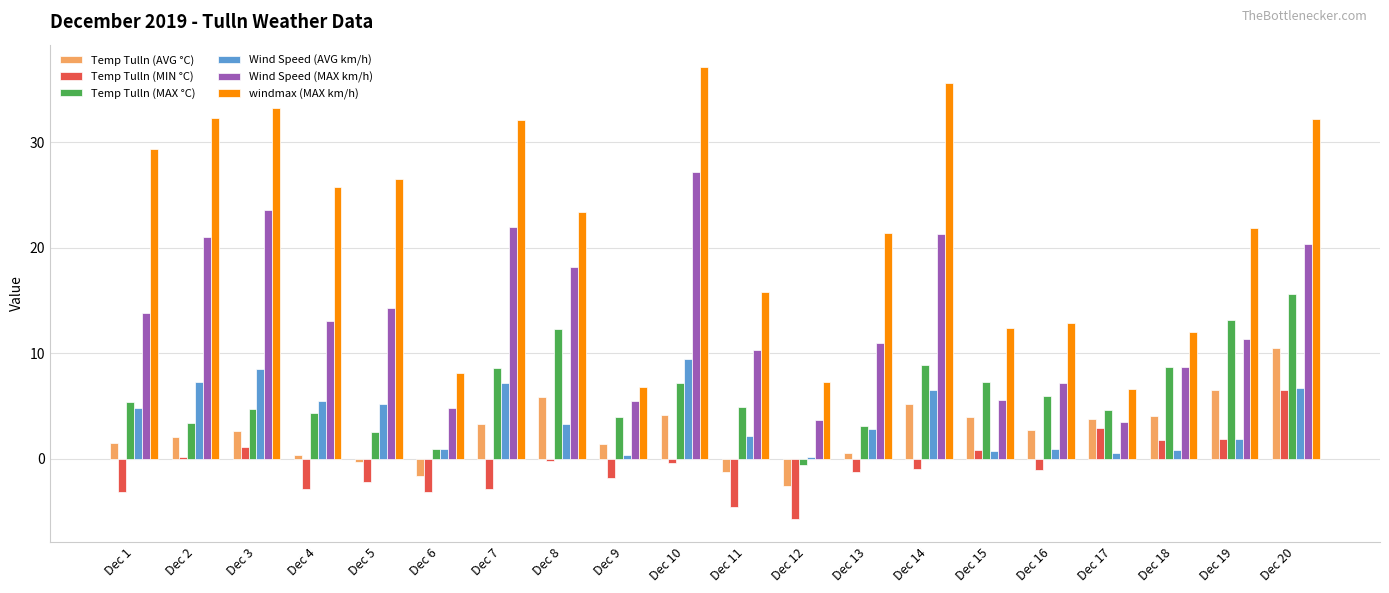

Which series has the largest total across all categories?

windmax (MAX km/h)